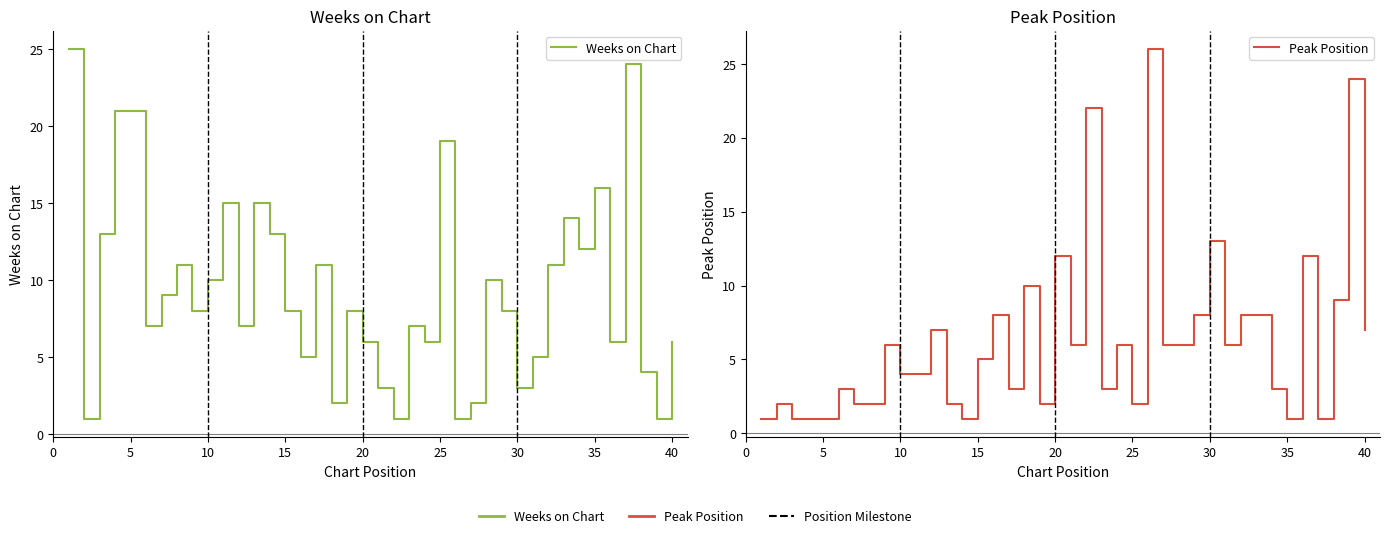

In Peak Position, how many points are lower than both neighbors (excluding endpoints)?

9